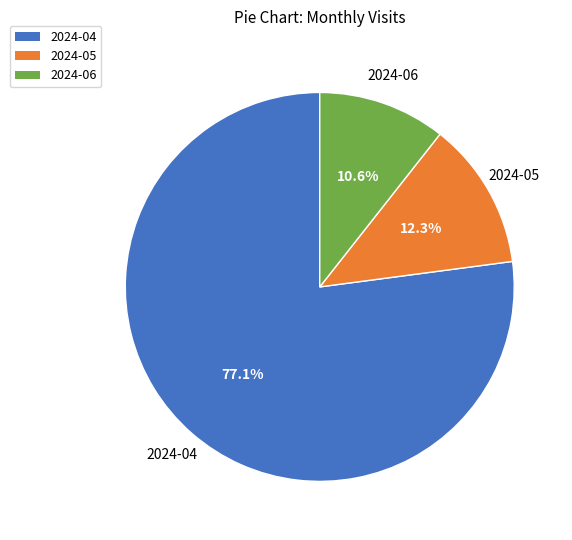

To the nearest percent, what portion does 2024-05 represent?

12%